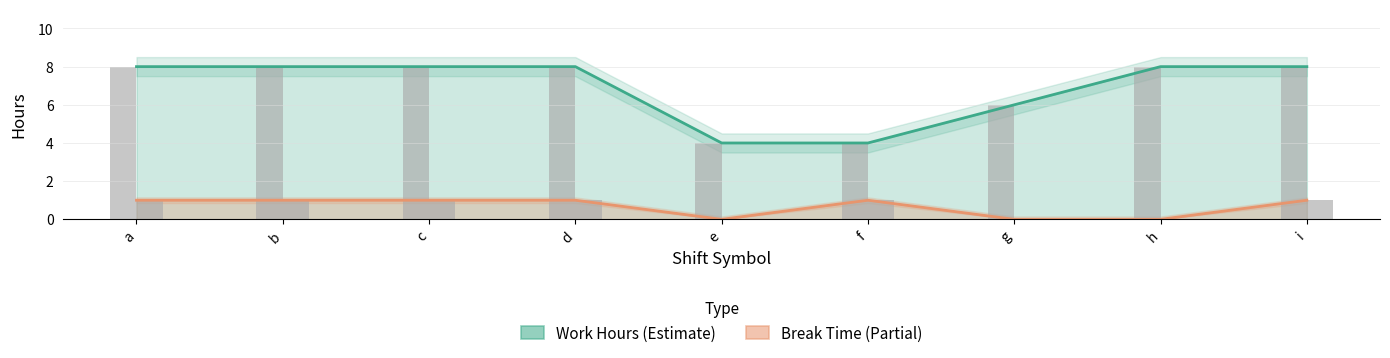

Which label corresponds to the largest value in the chart?

a